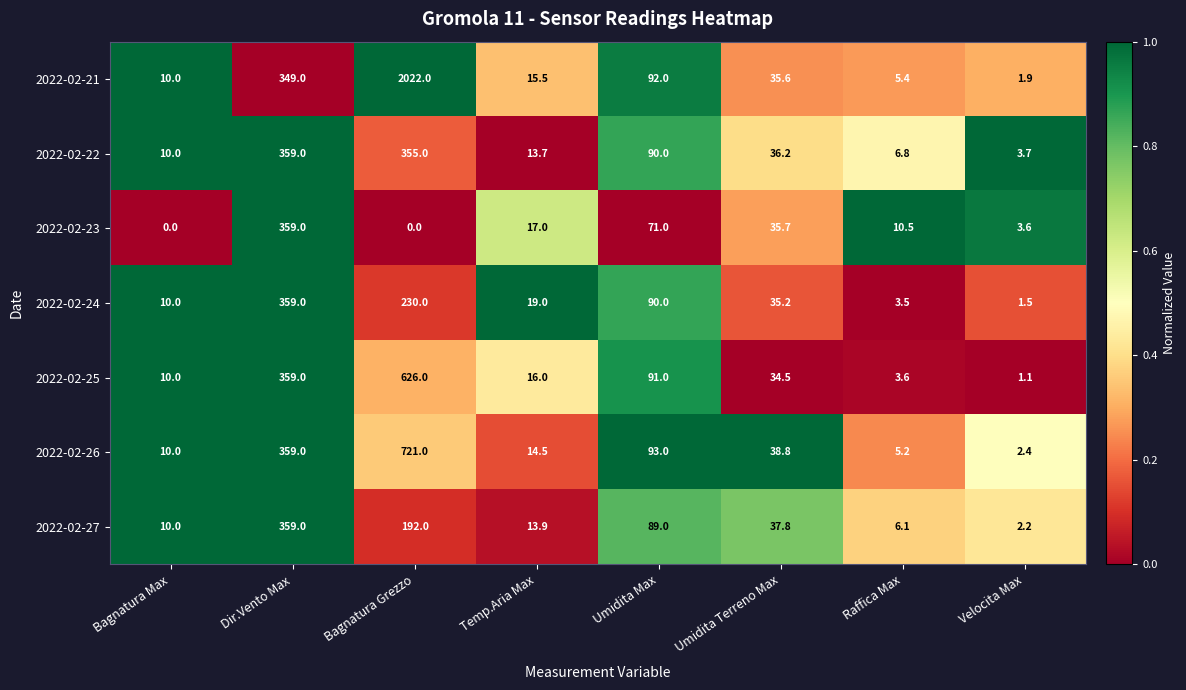

The 2022-02-26 series shows 1.4 at Velocita Max. True or false?

False